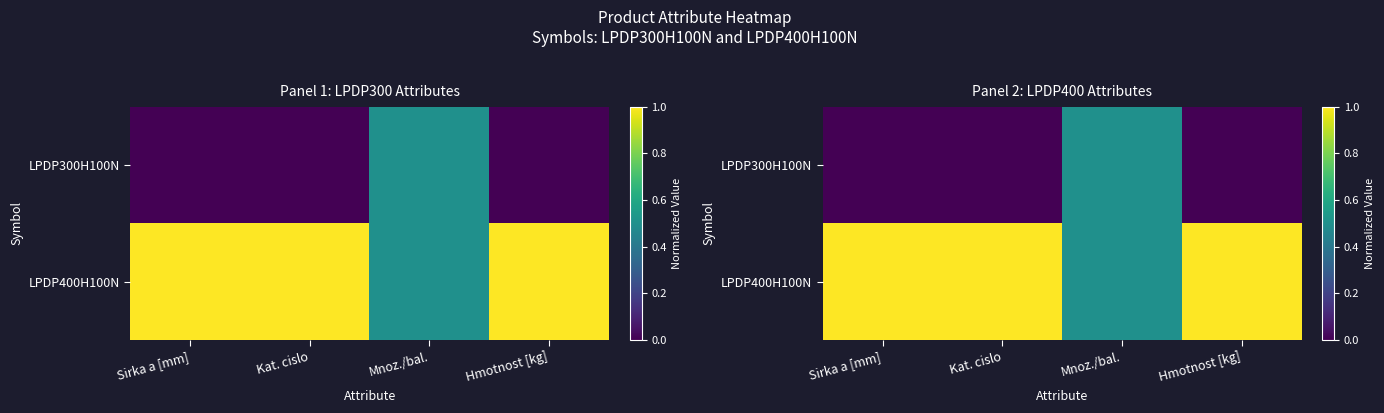

The LPDP400H100N series shows 0.5 at Mnoz./bal.. True or false?

True